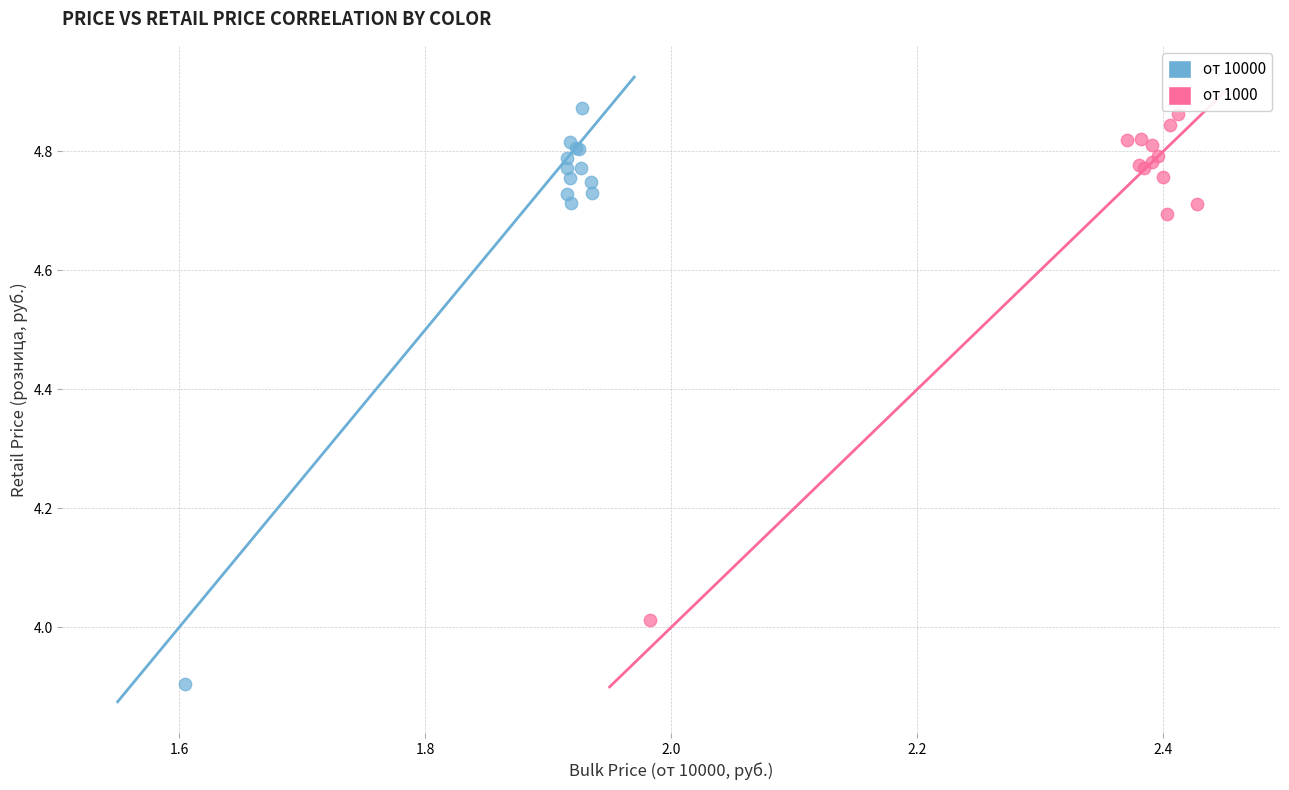

Which series has the widest spread of Y values?

от 10000